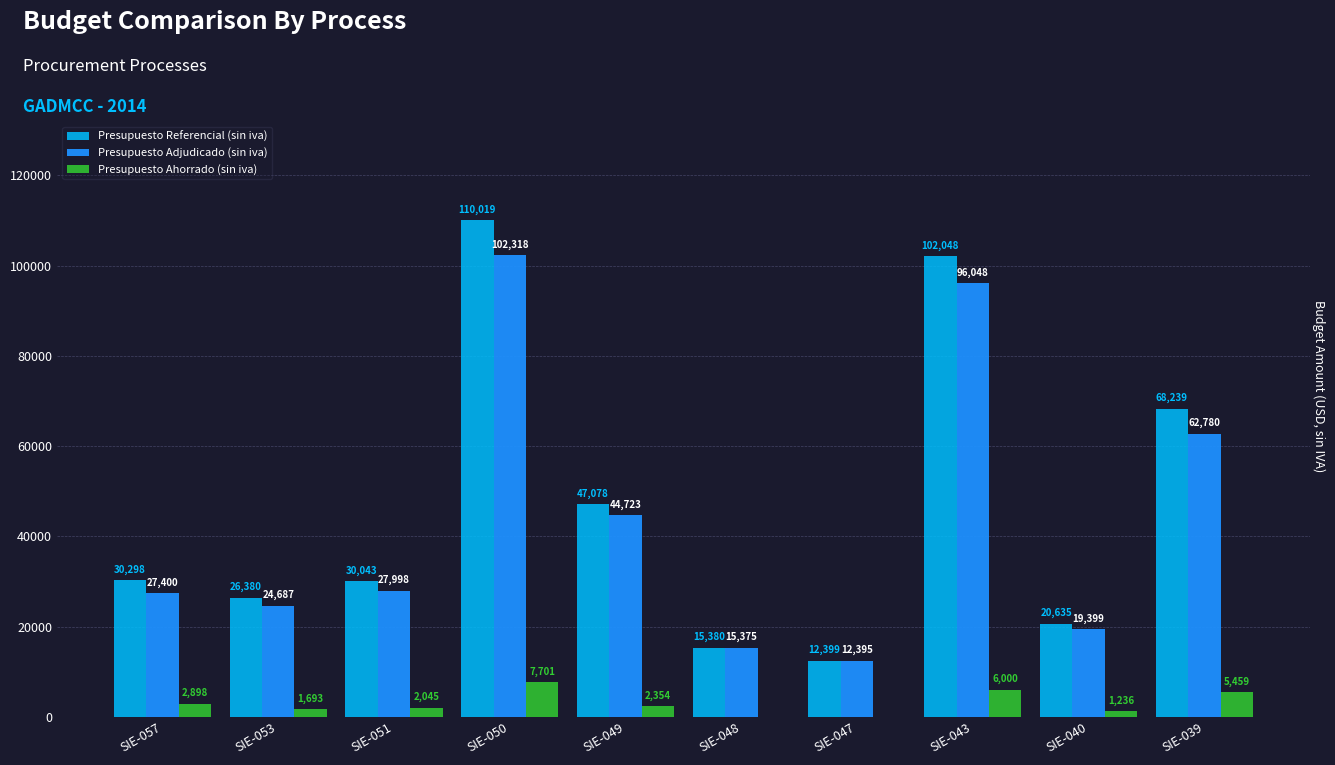

Which series has the largest total across all categories?

Presupuesto Referencial (sin iva)